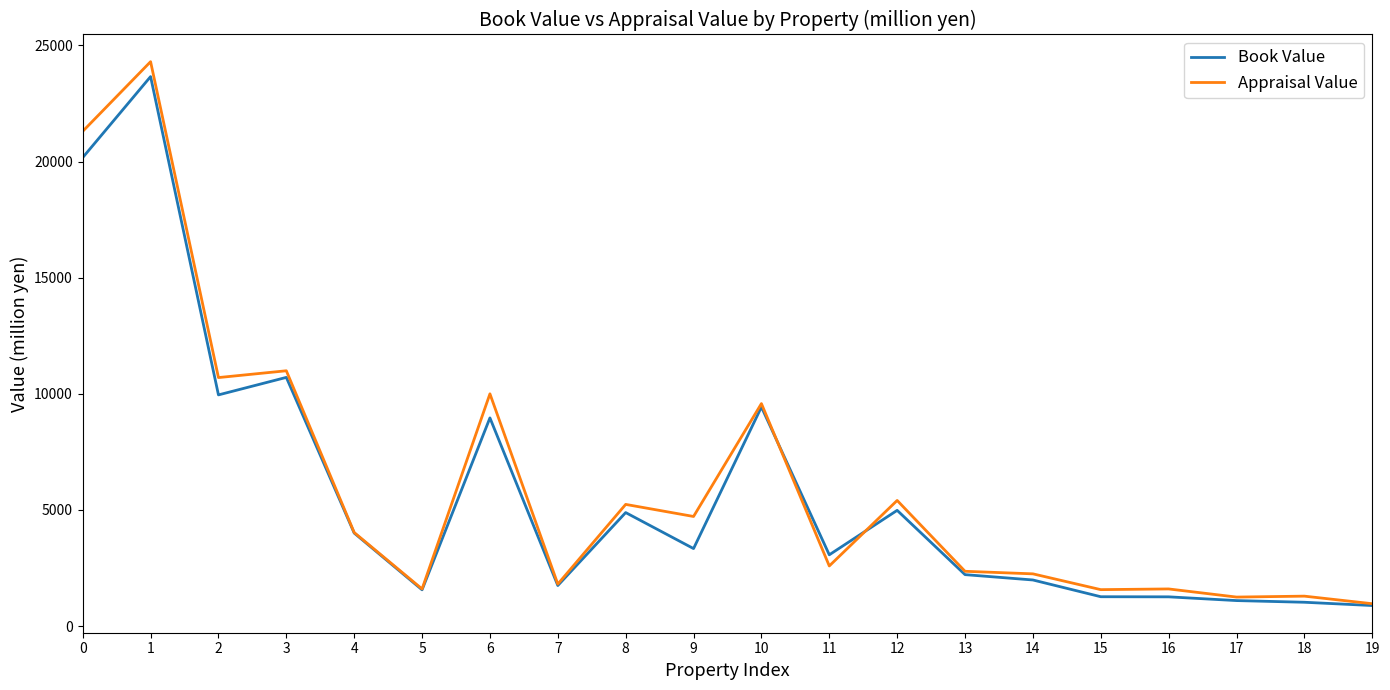

Read the Book Value value at 3, to the nearest 100.

10700